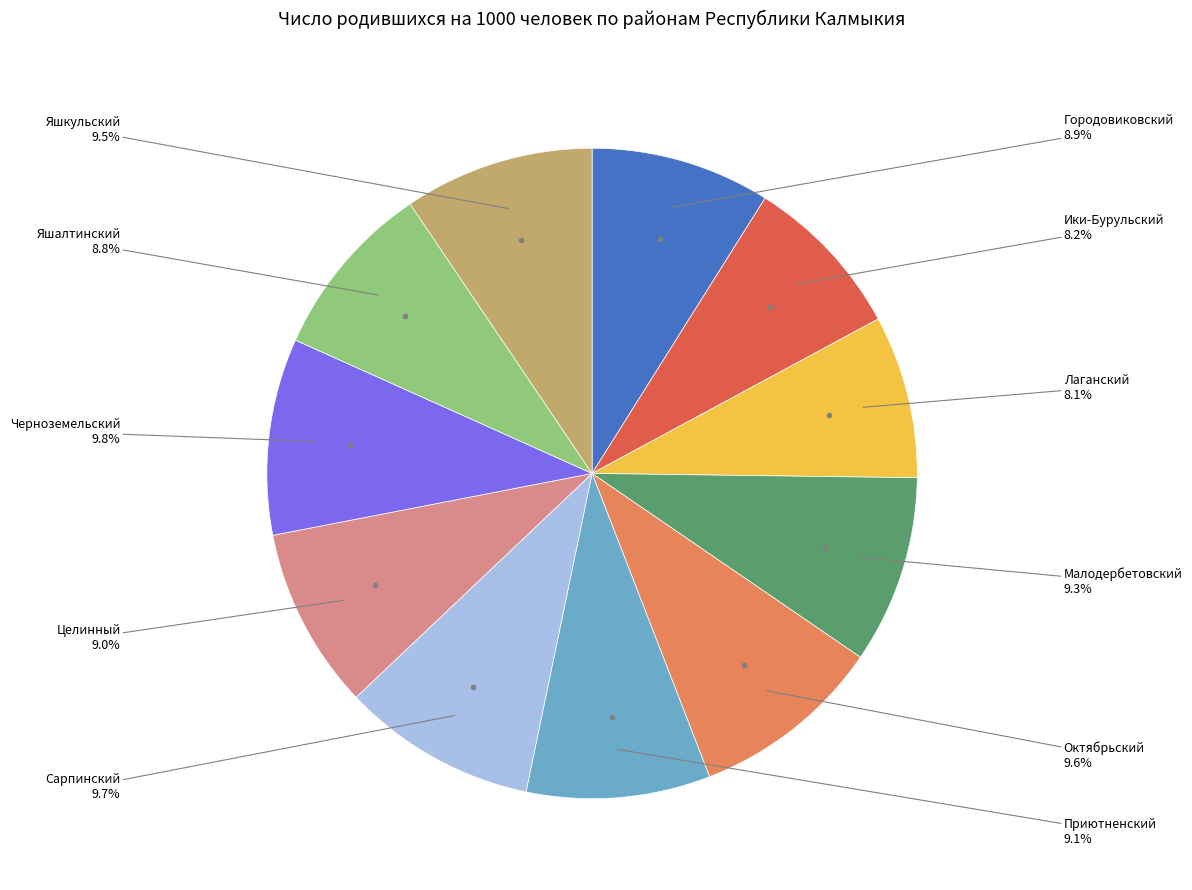

Is there a majority slice in this chart?

No